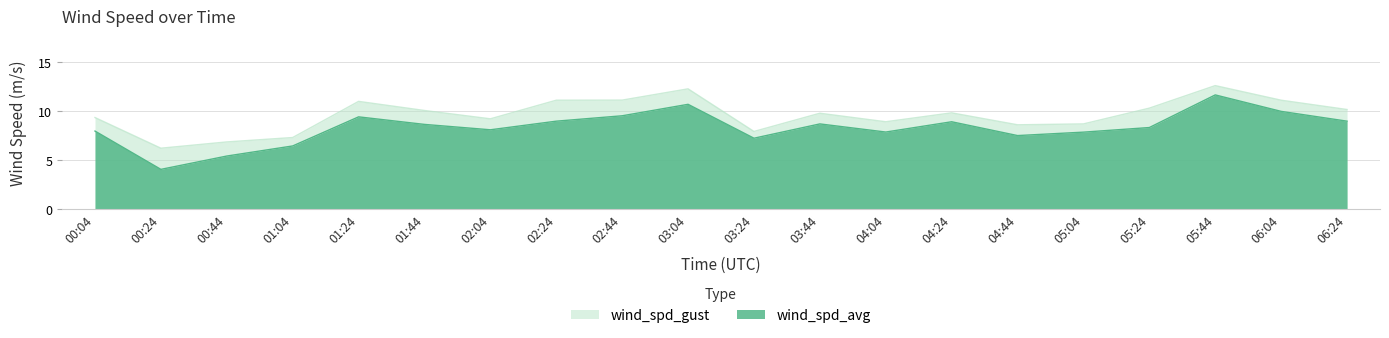

How many lines are shown in the chart?

2